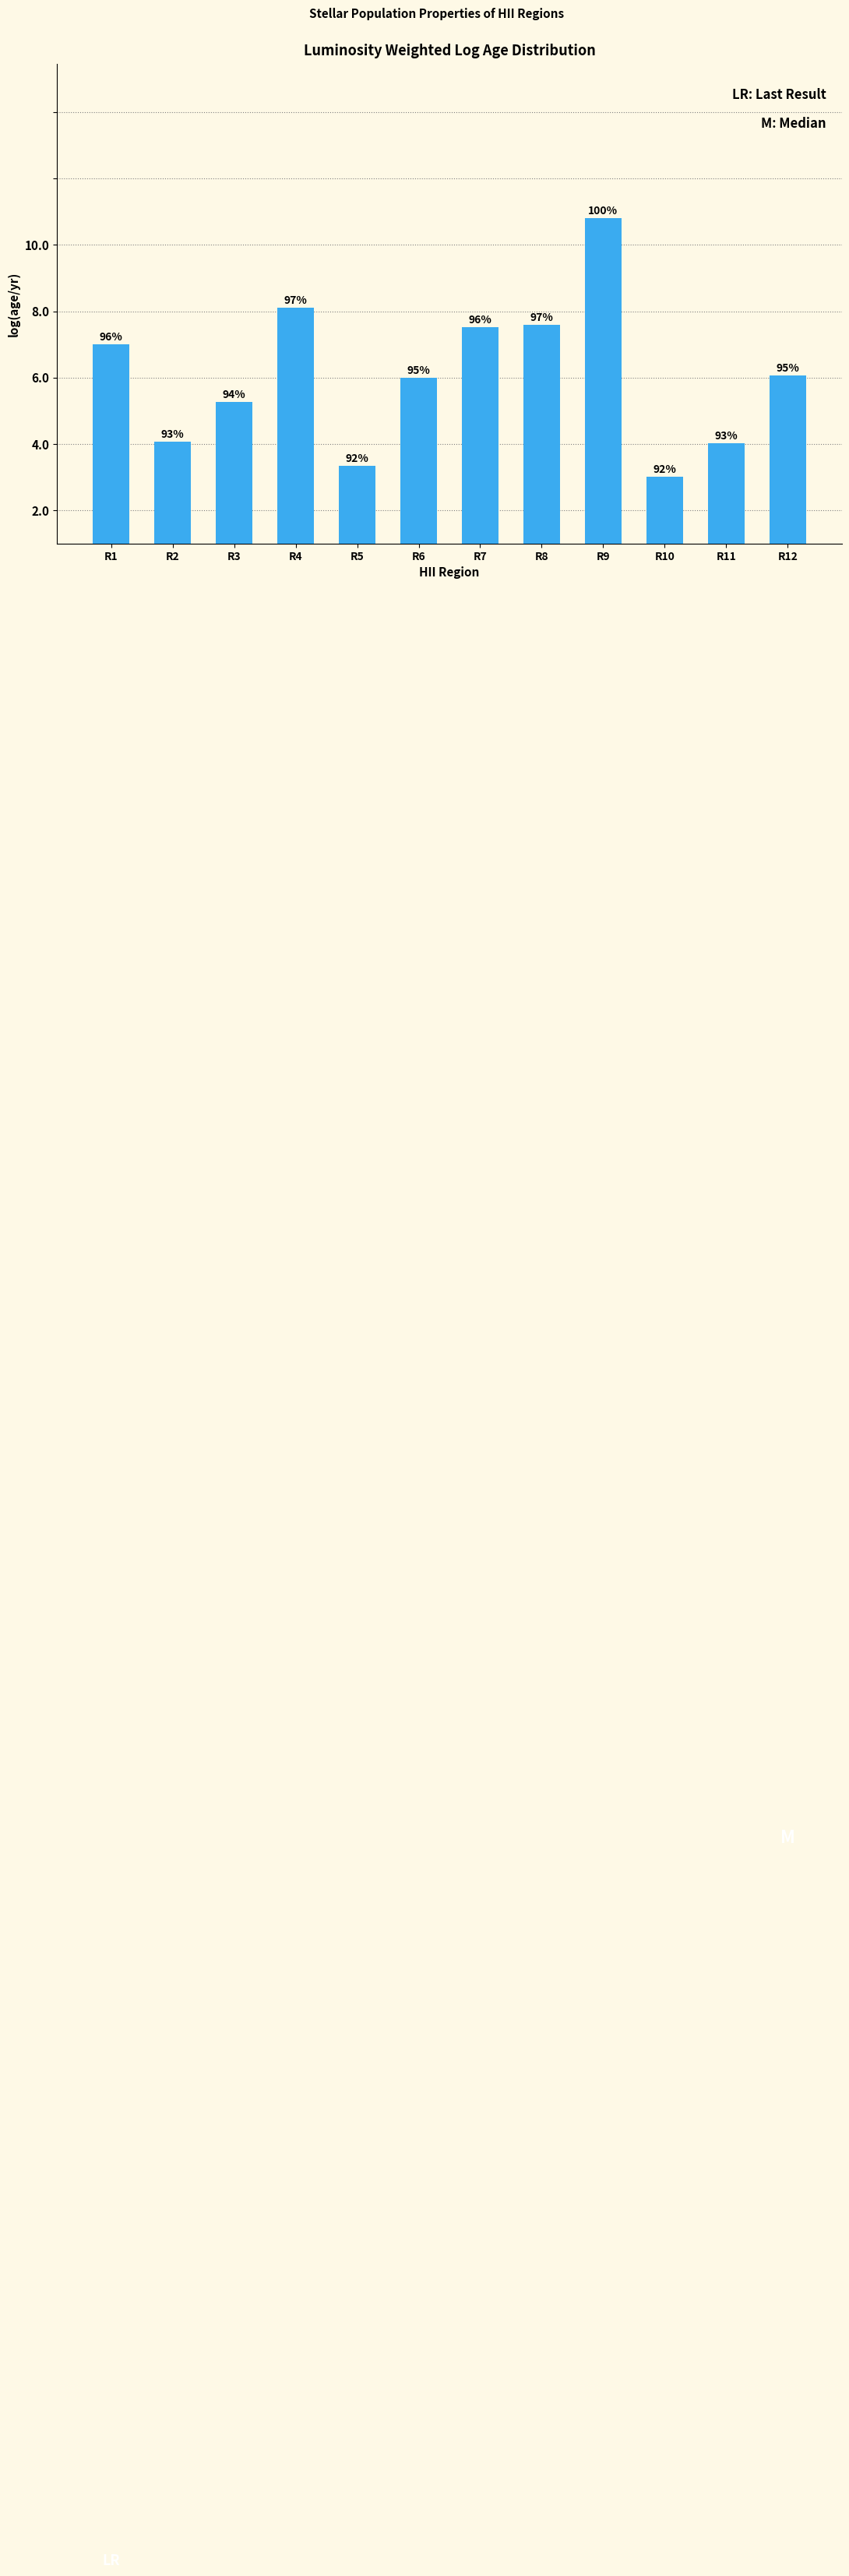

Are the bars grouped side by side (vs. stacked)?

No